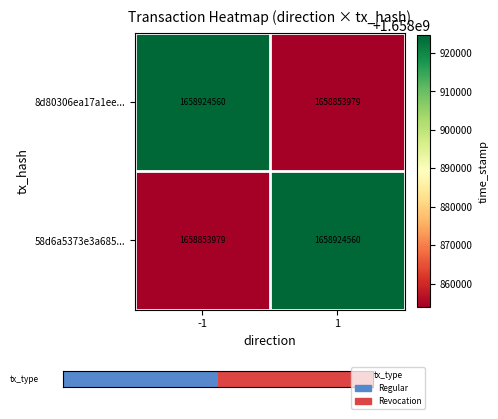

Reading left to right, extract all data points from this chart.

8d80306ea17a1ee...: -1=1658924560	1=1658853979
58d6a5373e3a685...: -1=1658853979	1=1658924560